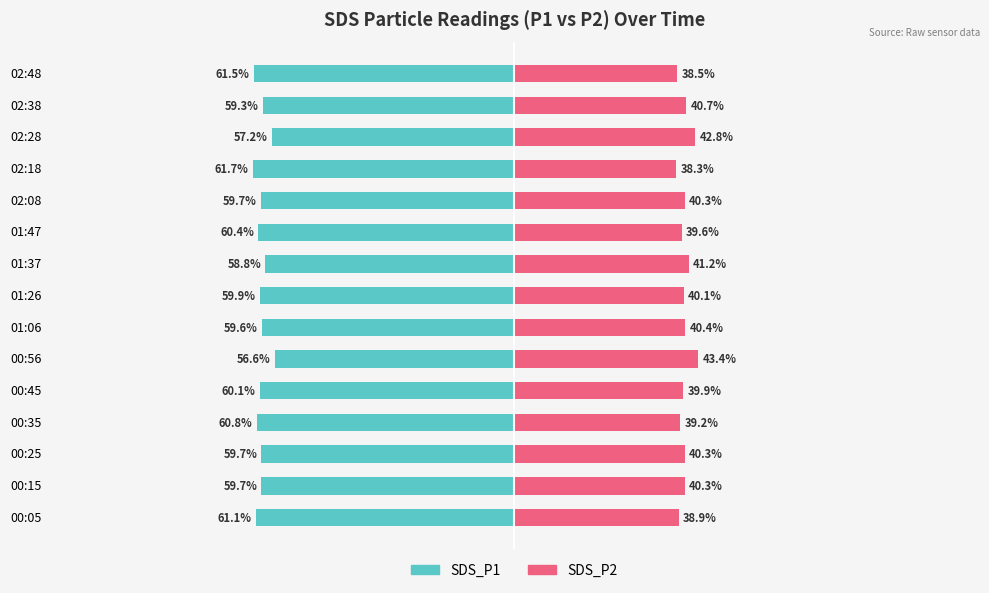

Which series has the largest range (max minus min)?

SDS_P1